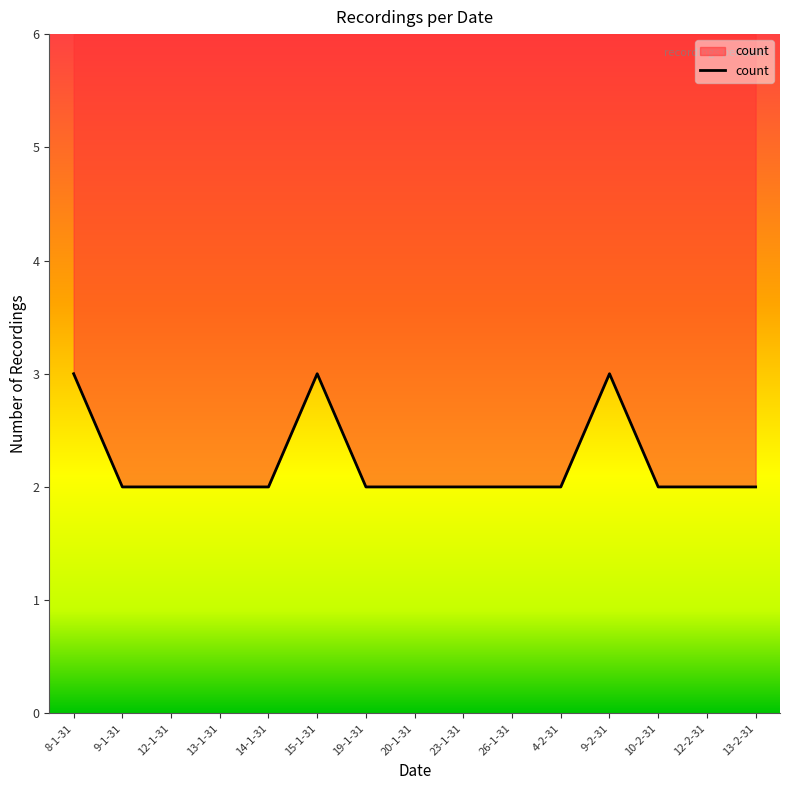

What is the sum of all values?

33